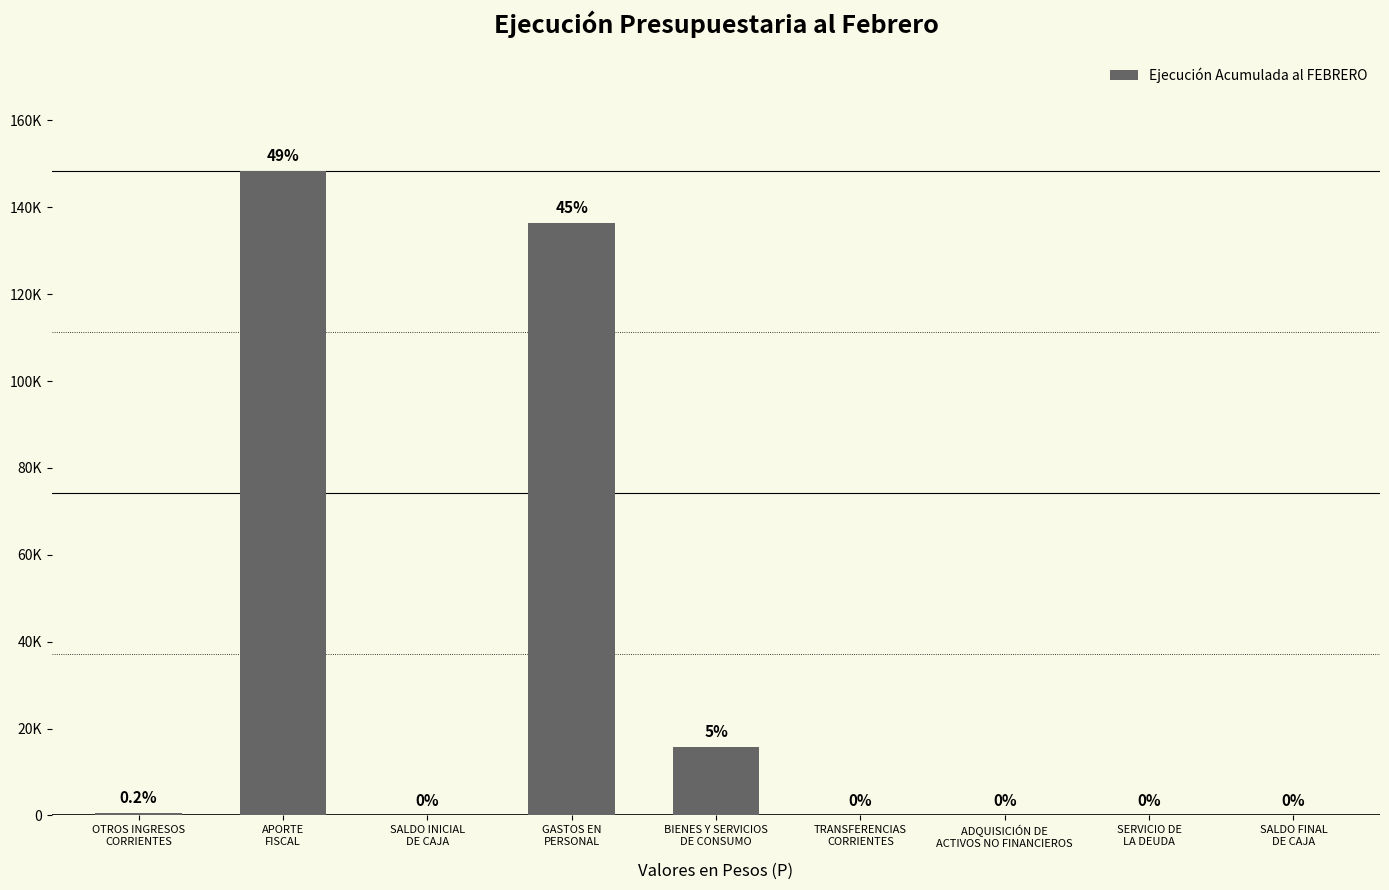

Reading left to right, transcribe all the data shown in this chart.

609	148410	0	136399	15783	0	0	0	0